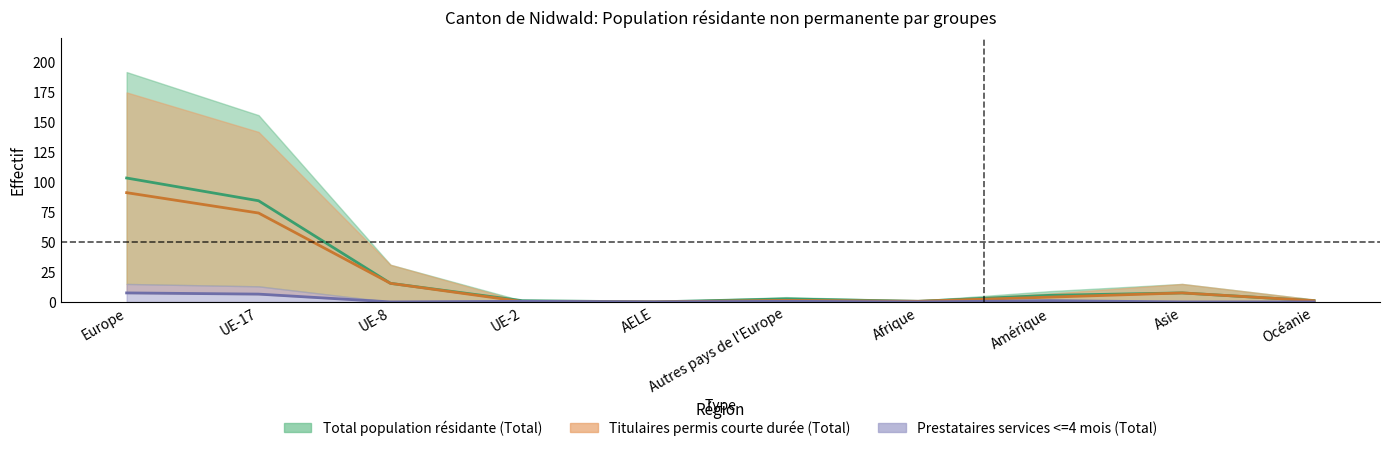

What value does the Titulaires permis courte durée 2 (Total) series have at Océanie?

1.0